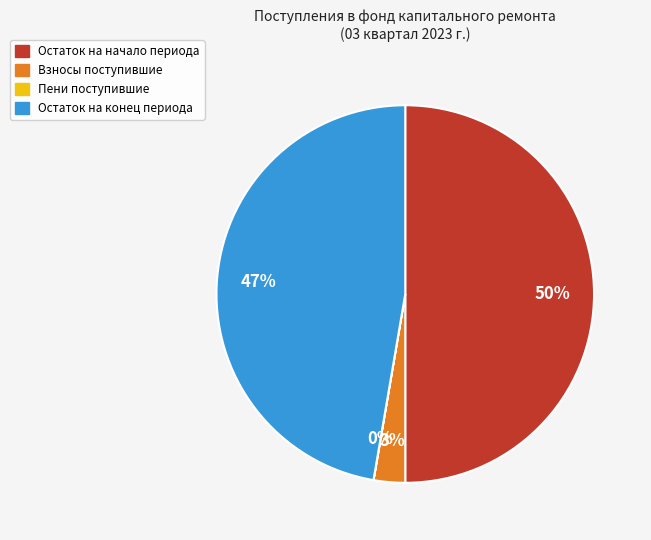

Which has a higher value, Остаток на конец периода or Взносы поступившие?

Остаток на конец периода